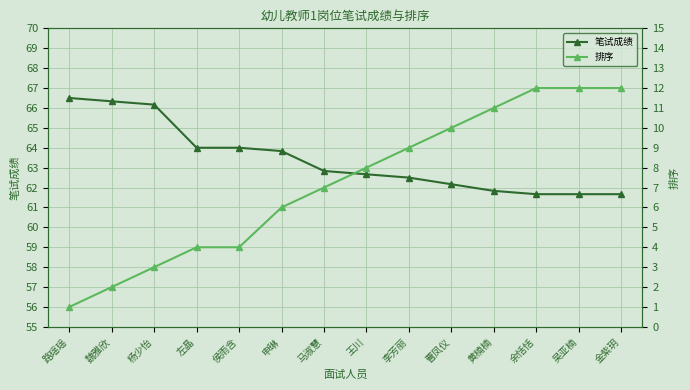

What are all the series names shown in the legend?

笔试成绩, 排序